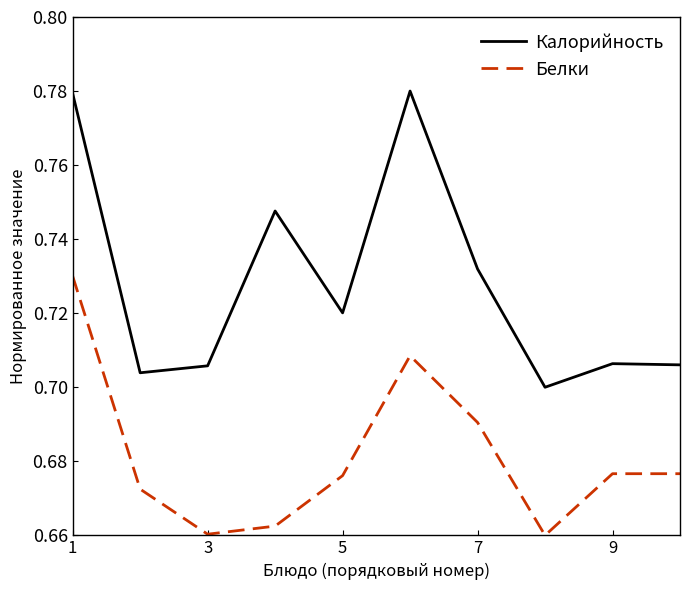

Which series has the widest spread of values?

Калорийность